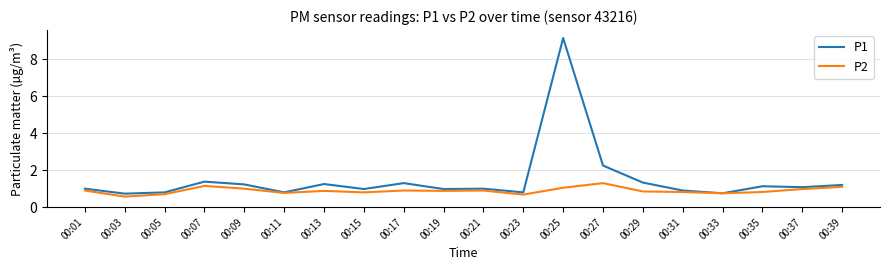

What is the total value across all series at 00:29?

2.2